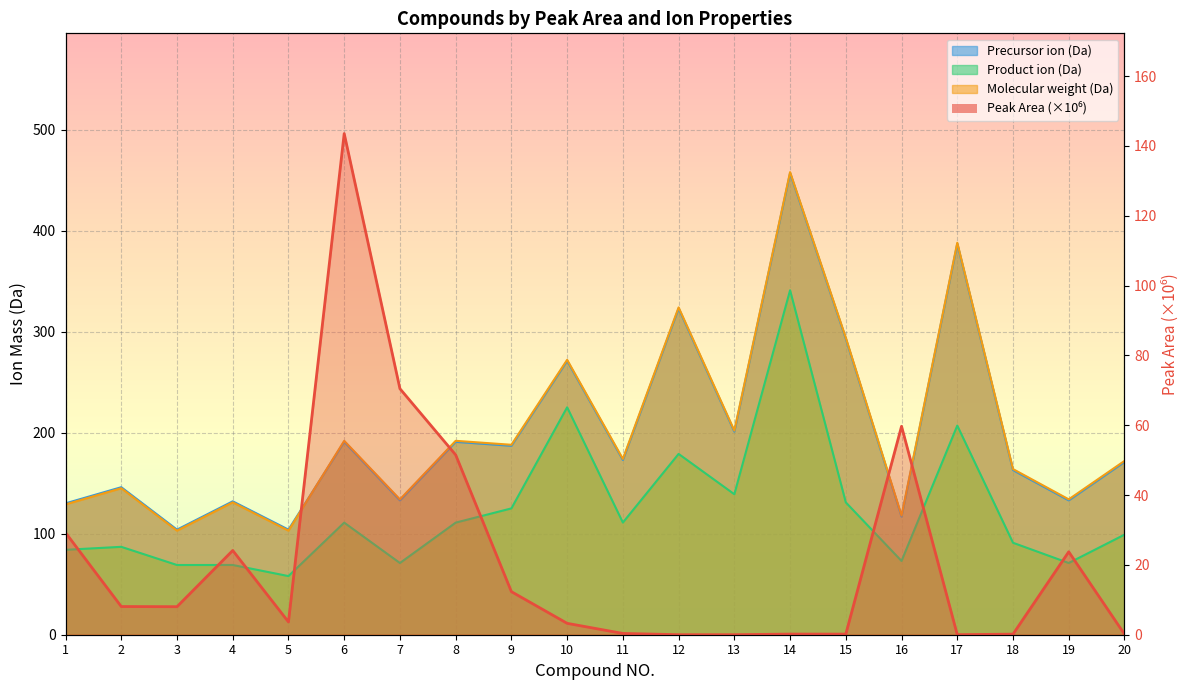

At which category does Precursor ion (Da) reach its first local peak?

2